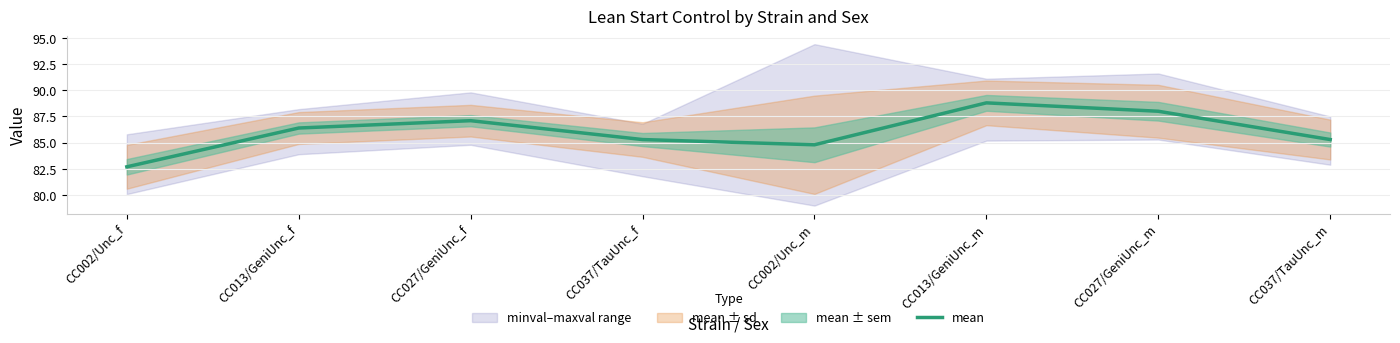

Which label corresponds to the smallest value in the chart?

CC002/Unc_f